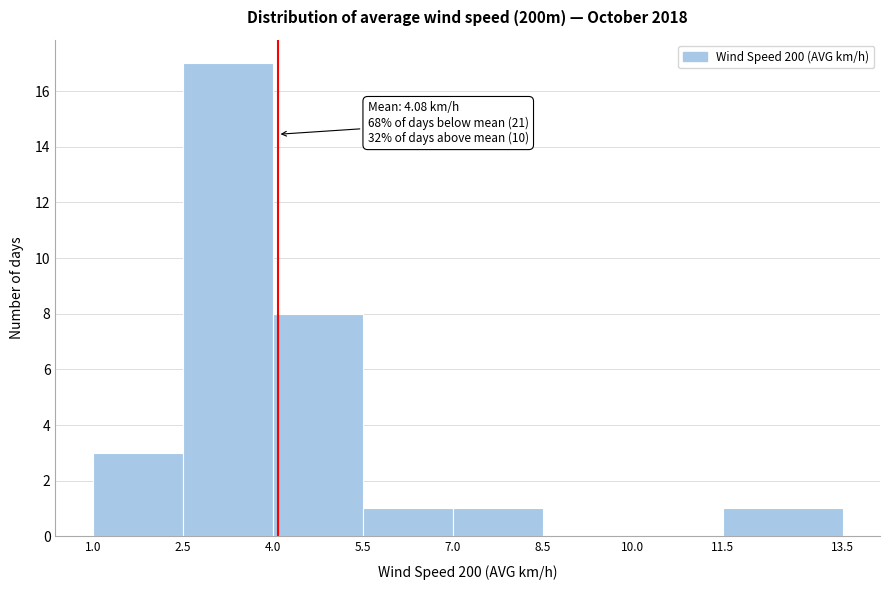

Which range on the x-axis has the tallest bar?

2.5 to 4.0